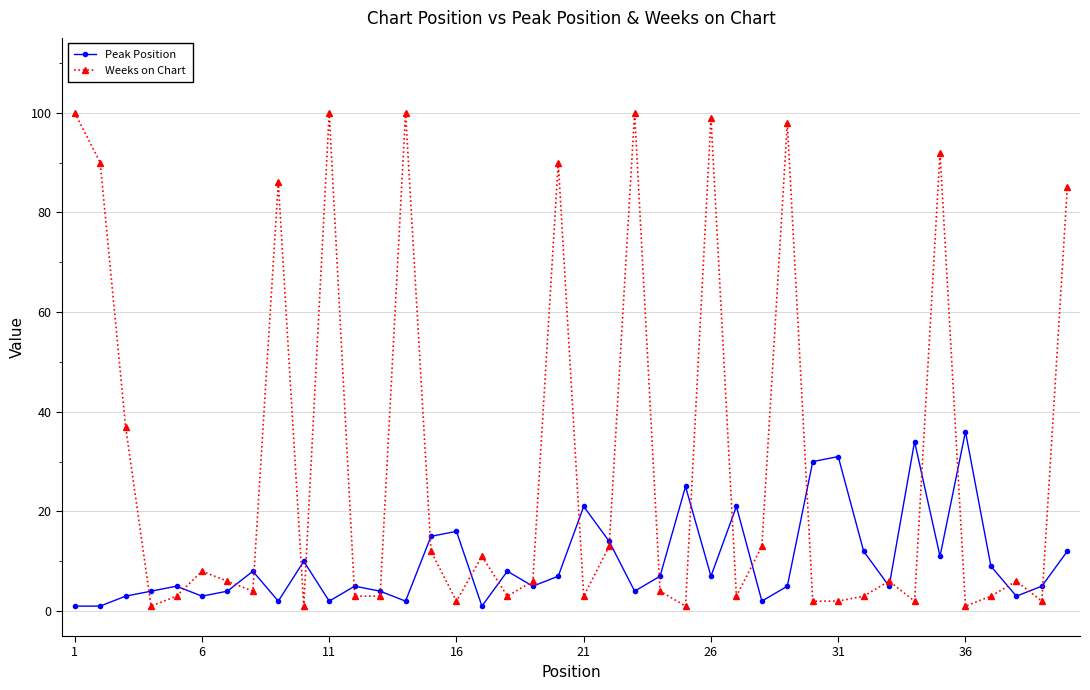

What is the value of the Weeks on Chart point at the 30th from the left?

2